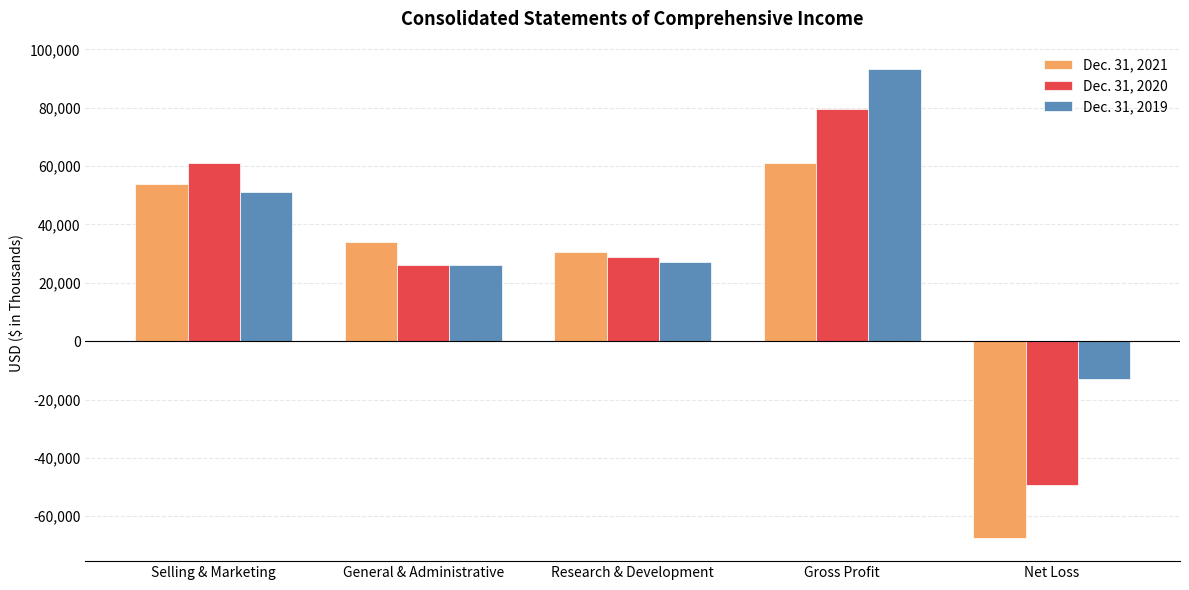

How many bars are there in each group?

3